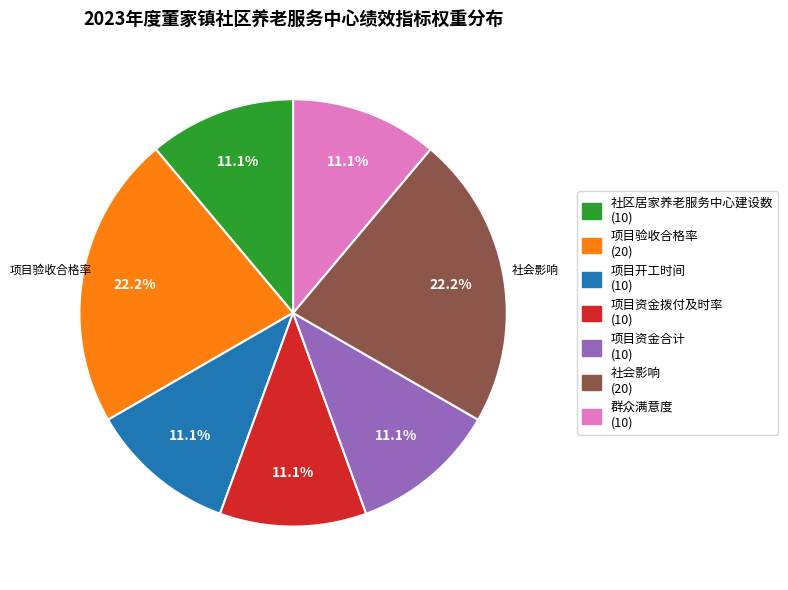

Does any single category account for the majority?

No